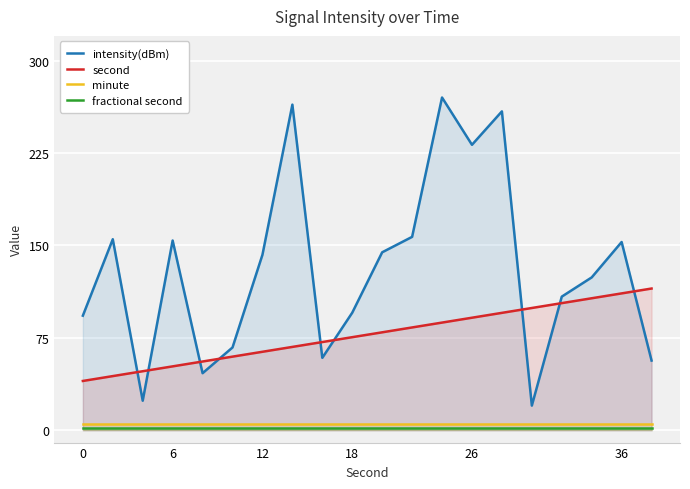

True or false: intensity(dBm) and minute cross at least once.

False